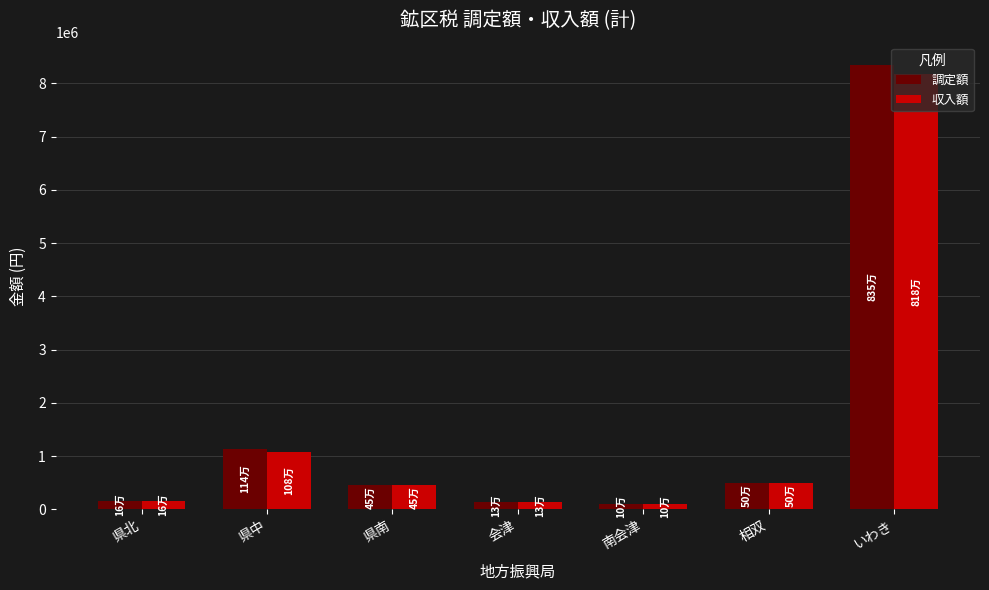

What are all the series names shown in the legend?

調定額, 収入額